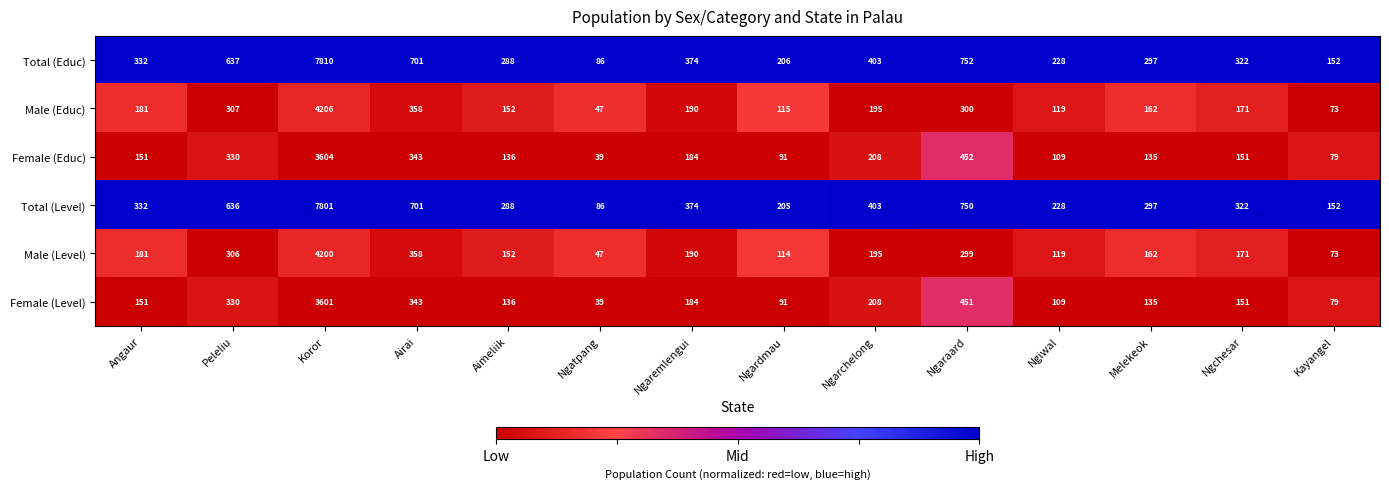

How many data points does each series have?

14